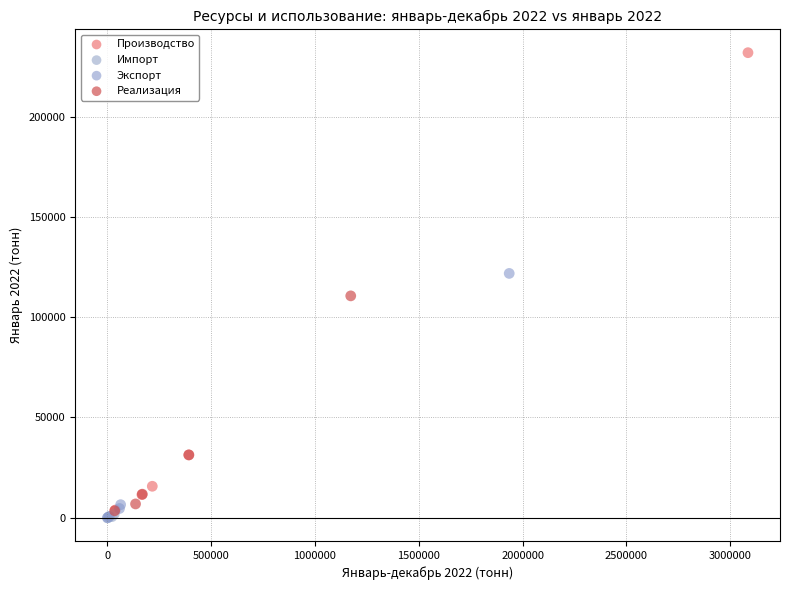

Which series has the widest spread of Y values?

Производство